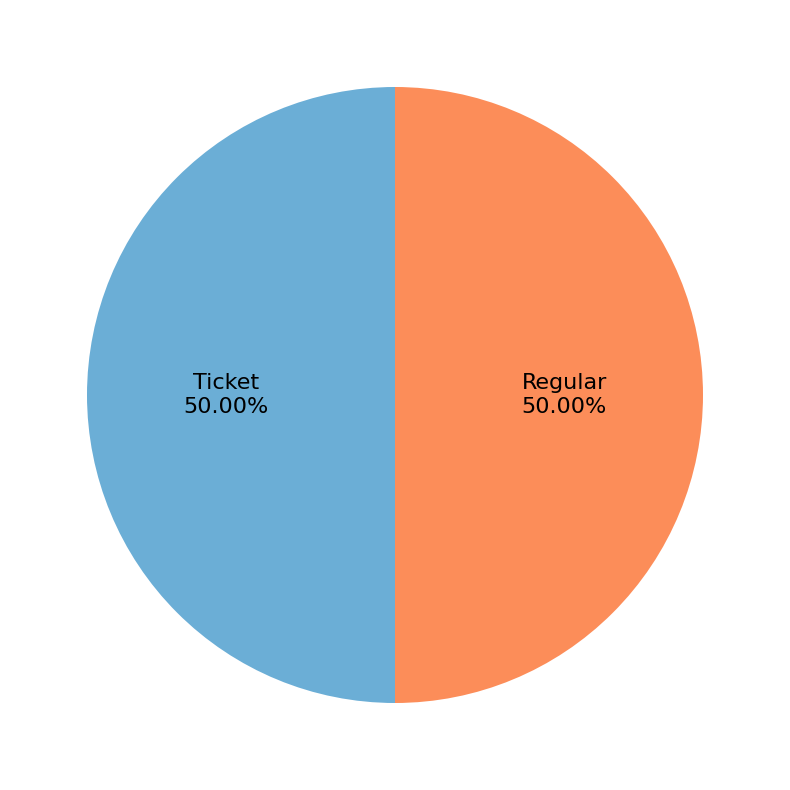

Is the sum of Ticket and Regular greater than half?

Yes